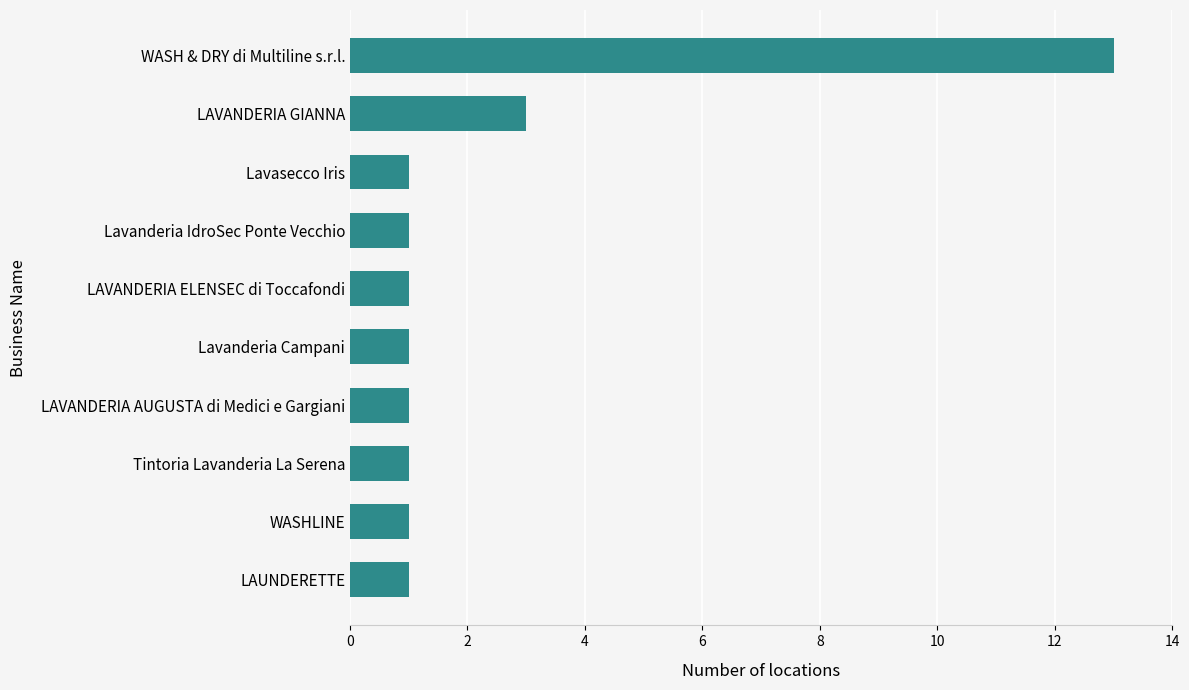

What is the greatest value displayed?

13